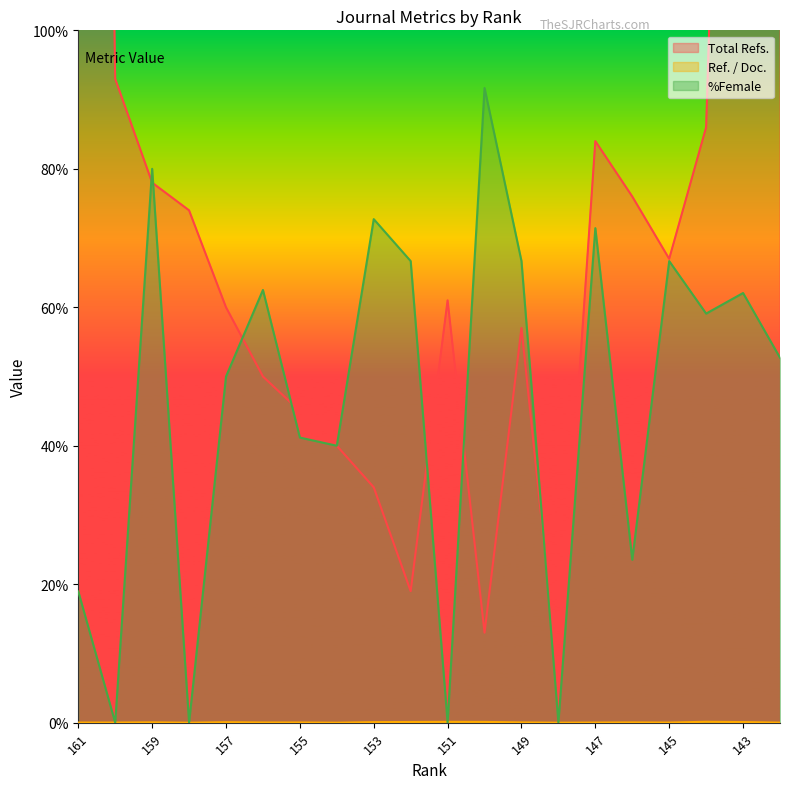

What is the average value of the %Female series?

46.3